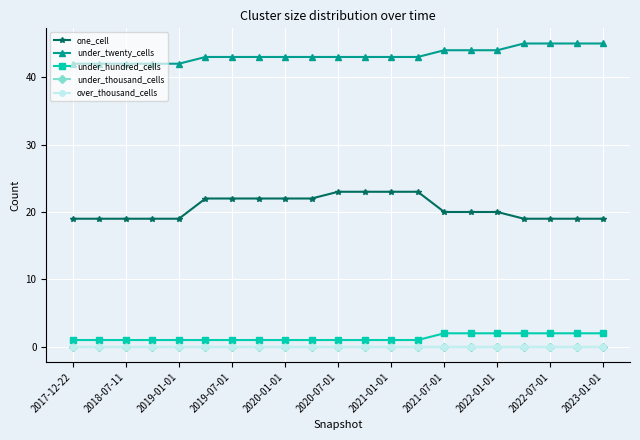

At how many categories does at least one series exceed 39?

21